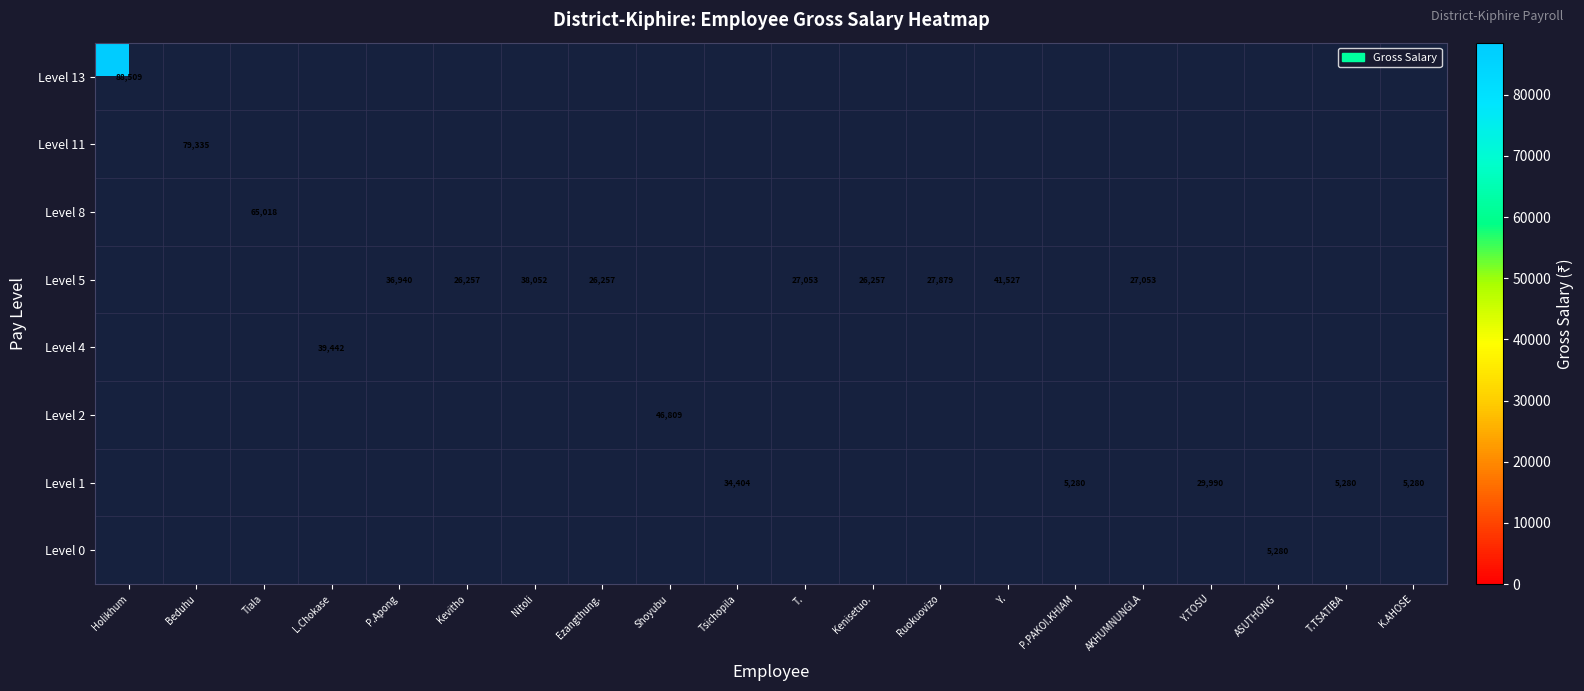

The Level 1 series shows 5280 at T.TSATIBA. True or false?

True